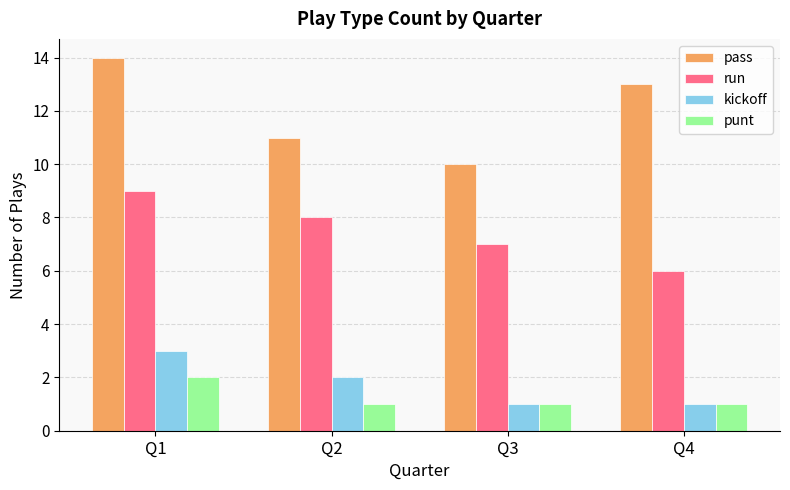

What is the minimum value for kickoff?

1